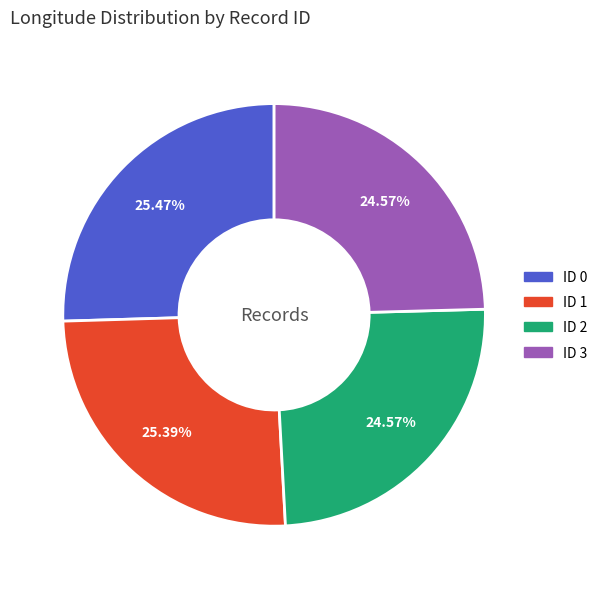

Combined, do ID 2 and ID 3 account for over 50%?

No